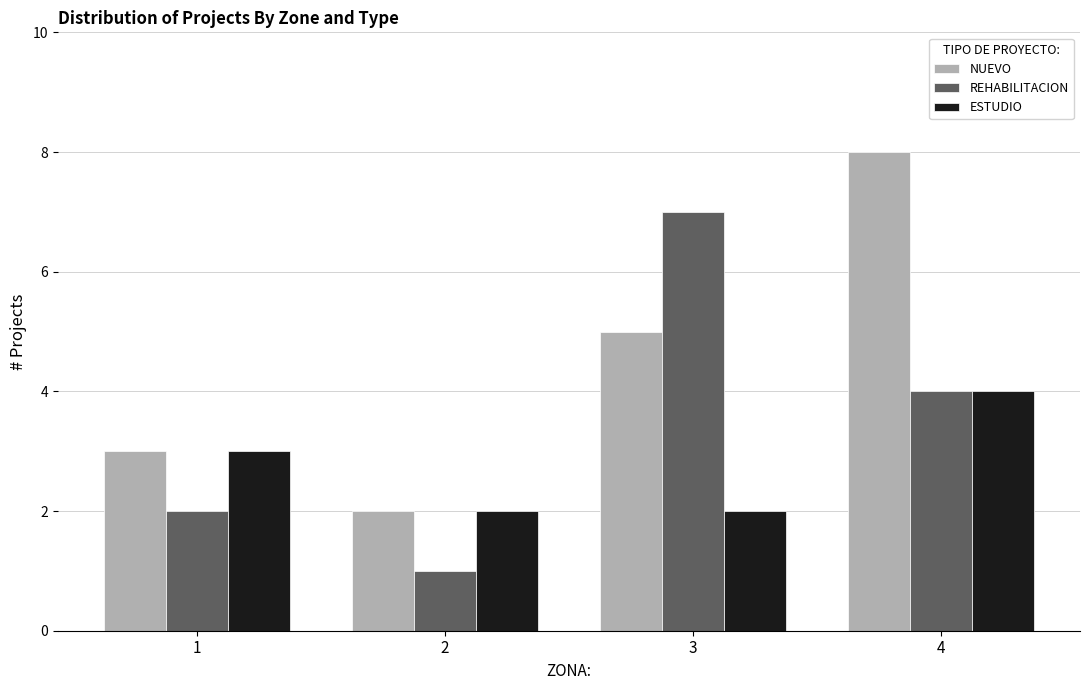

Which series has the largest total across all categories?

NUEVO